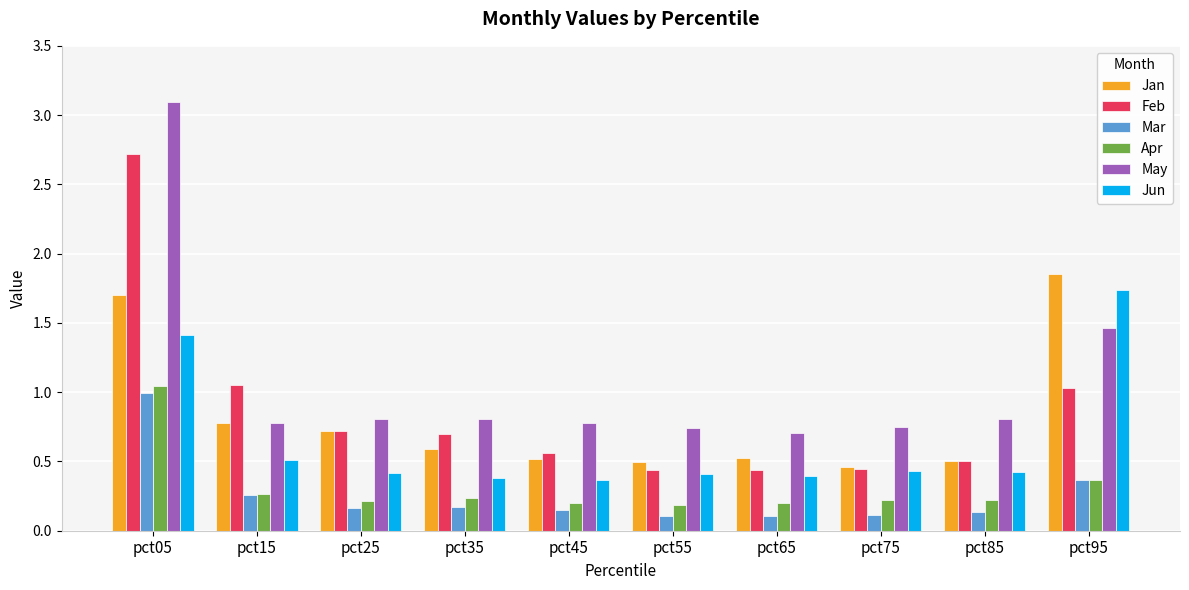

What is the maximum value shown in the chart?

3.1